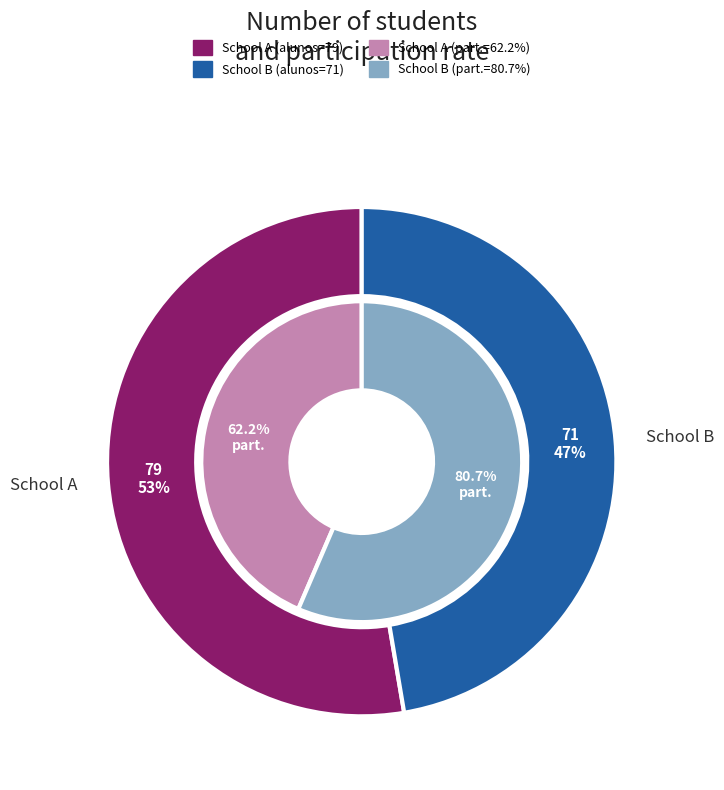

Do participacao and alunos together represent more than half of the pie?

Yes